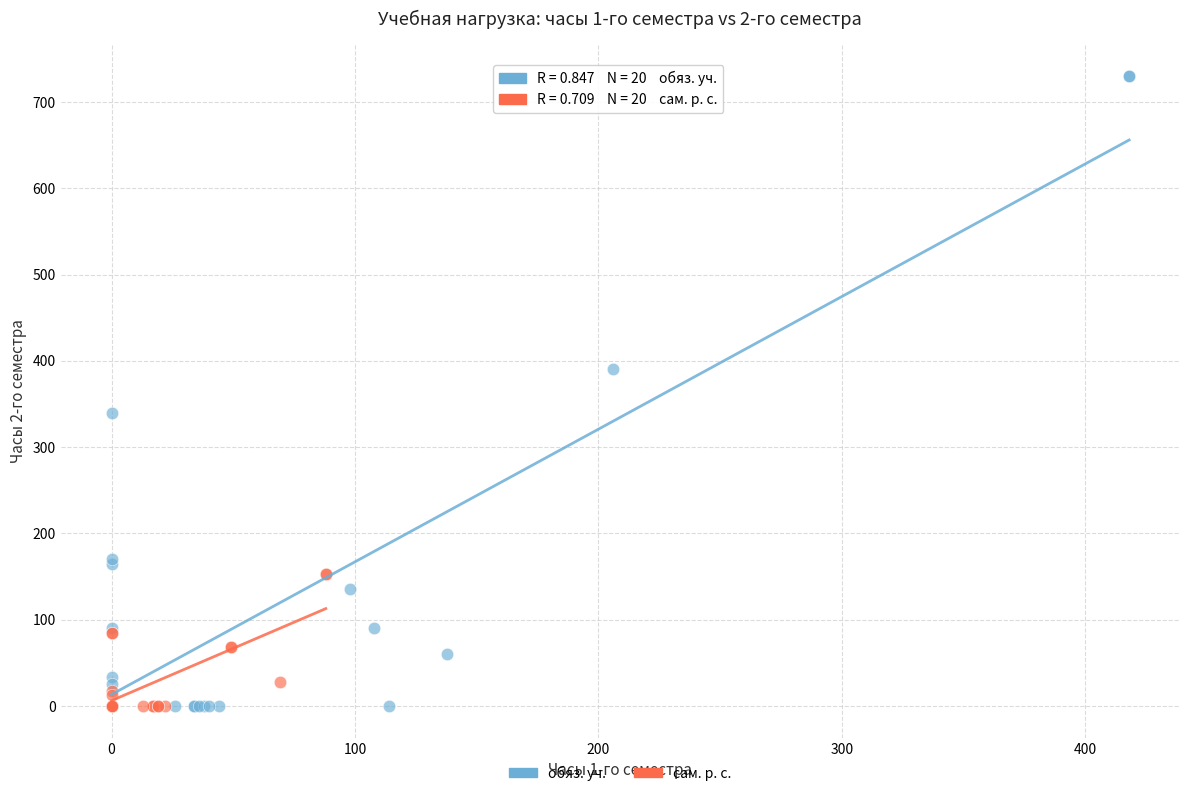

Which series reaches the maximum Y coordinate?

обяз. уч.